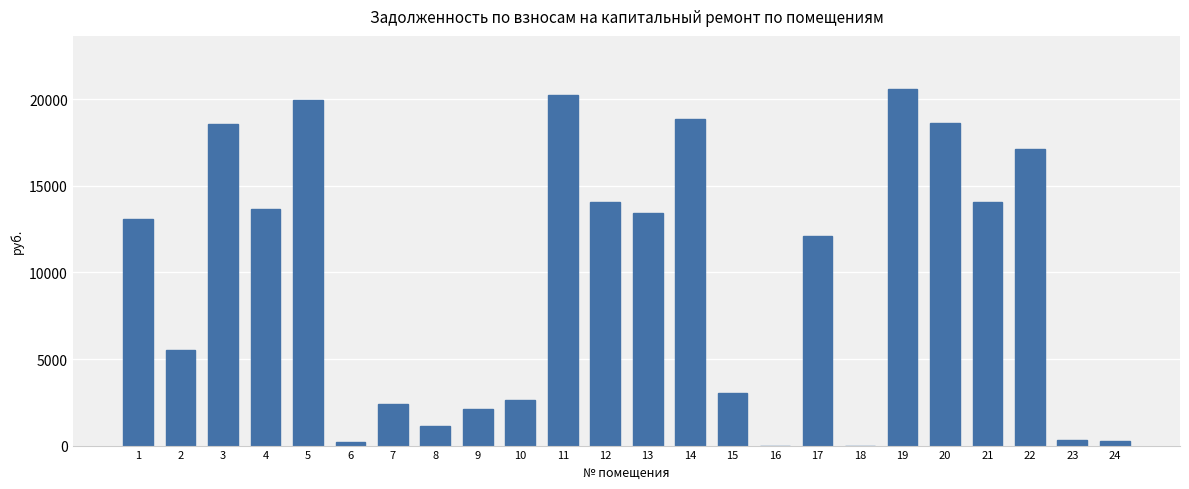

Approximately how many times larger is the value at 17 compared to 4?

0.9